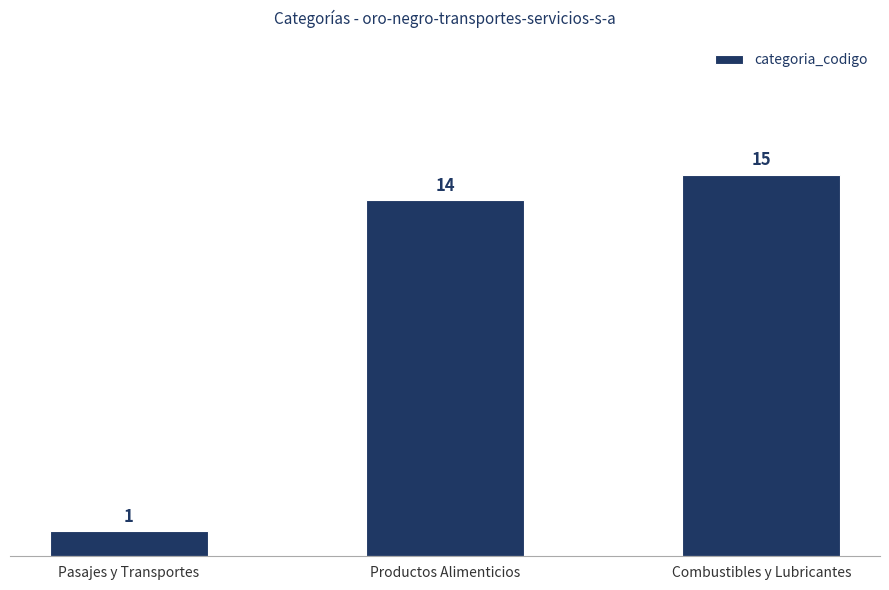

List the labels in order of value, smallest first.

Pasajes y Transportes, Productos Alimenticios, Combustibles y Lubricantes